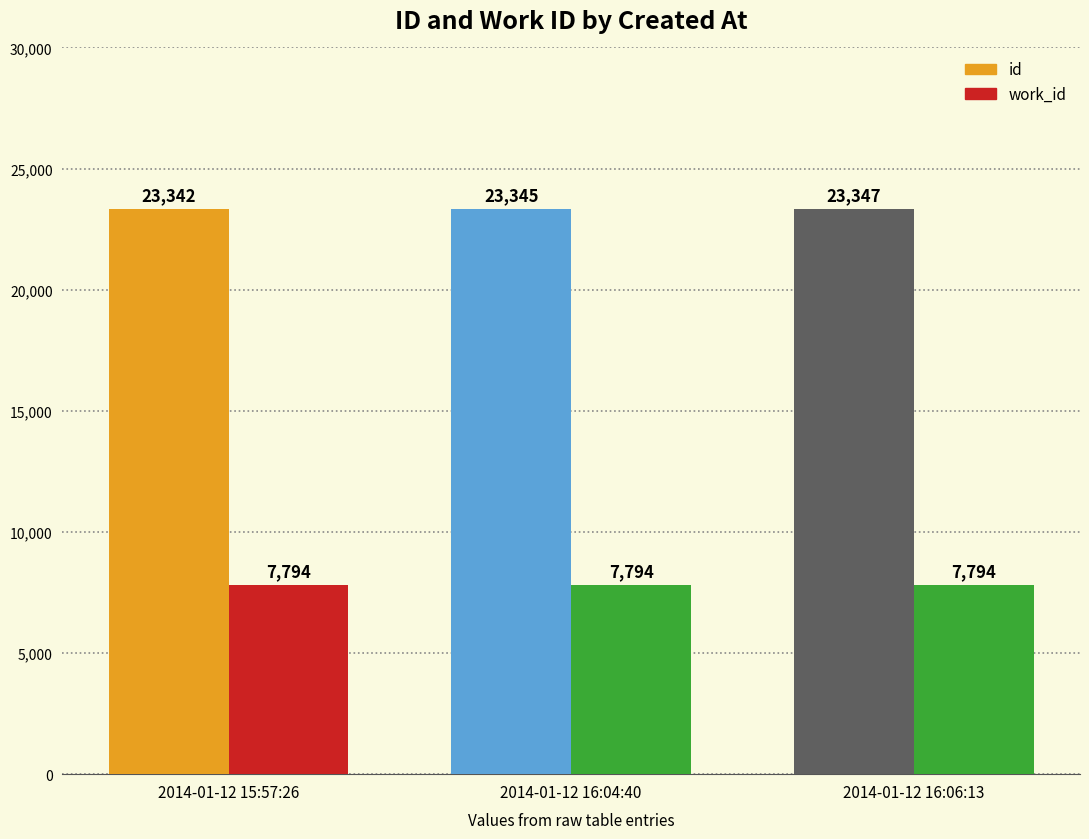

Is it true that work_id equals 13772 at 2014-01-12 16:04:40?

False